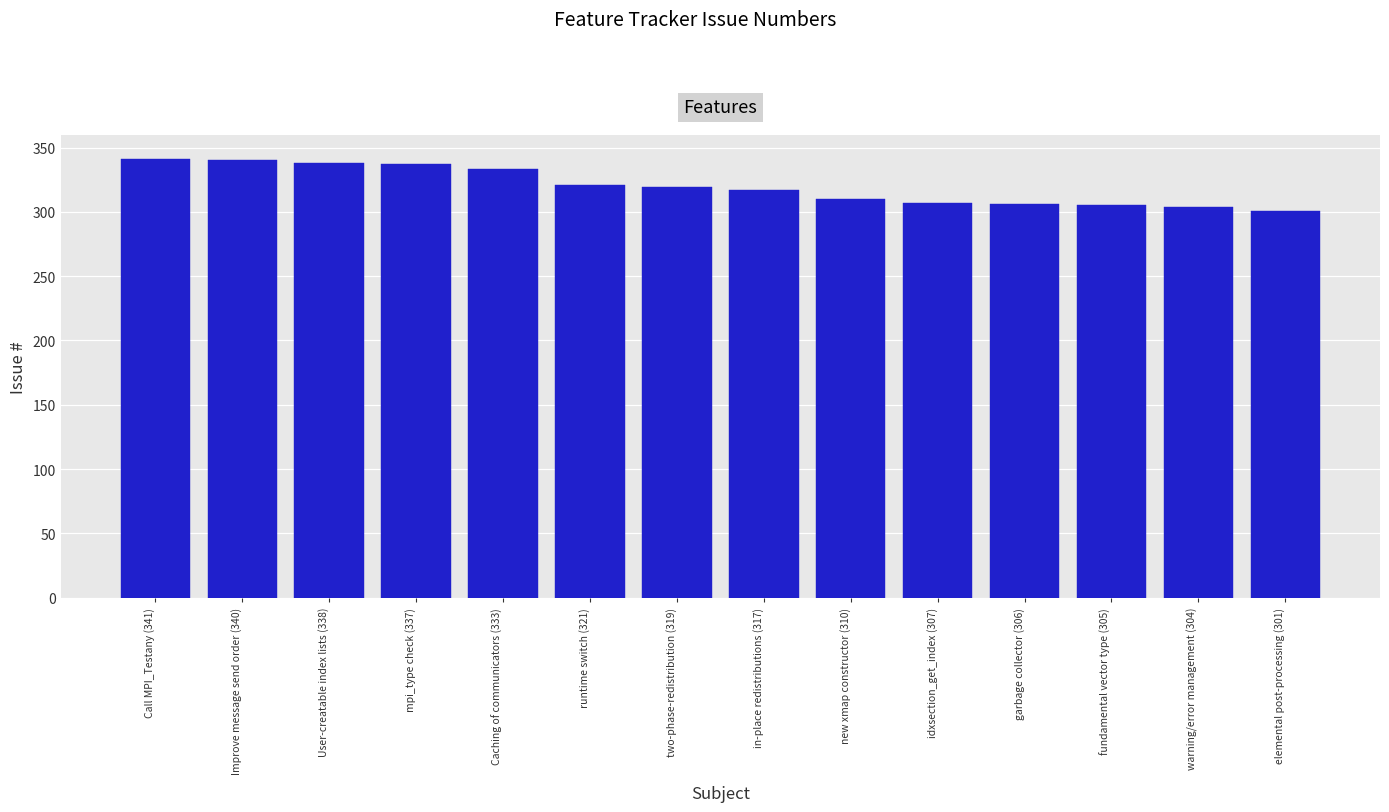

What position from the left is in-place redistributions (317)?

8